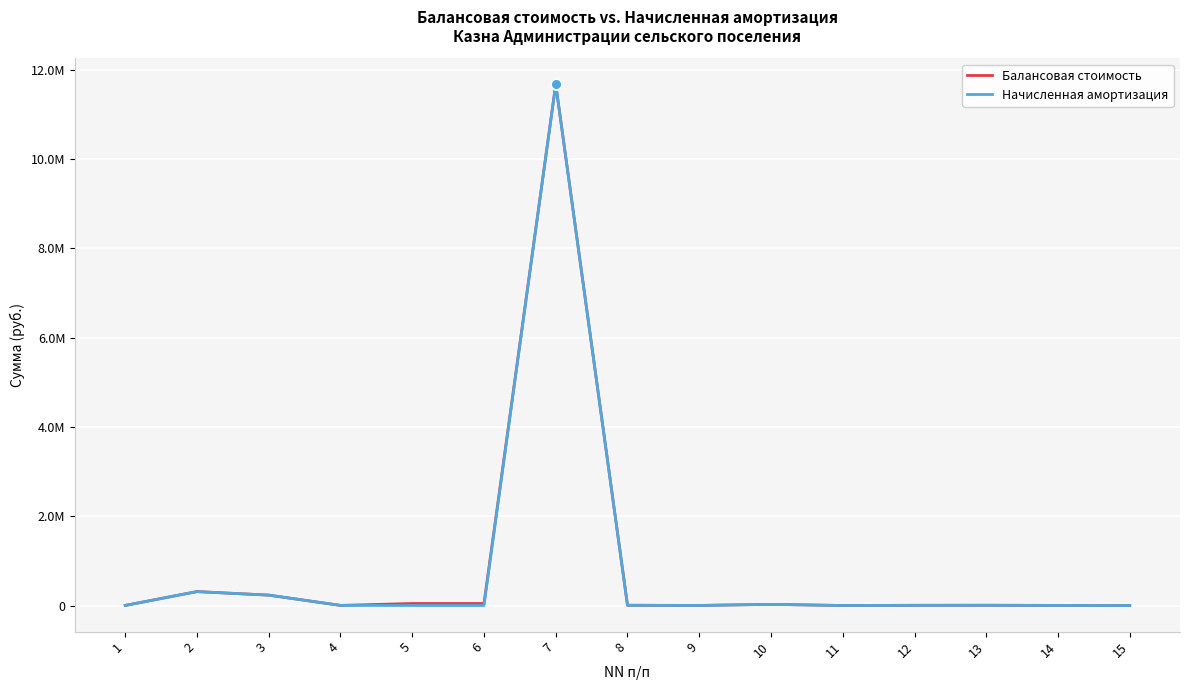

What are all the series names shown in the legend?

Балансовая стоимость, Начисленная амортизация